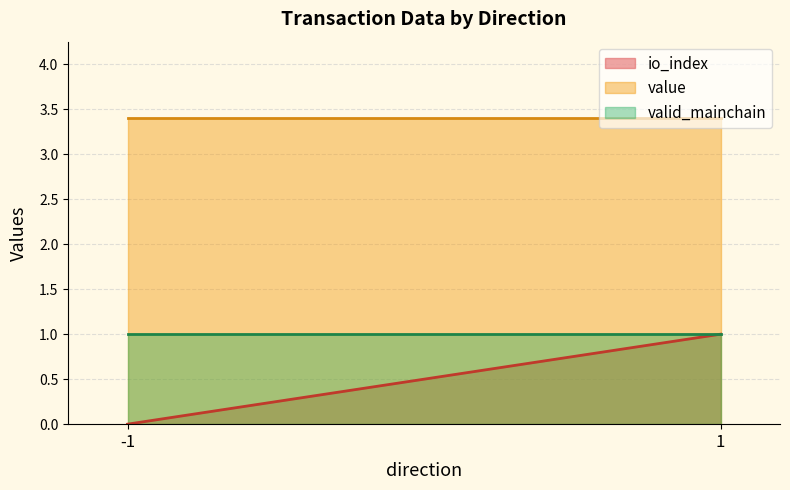

List the series in order of their overall mean, highest first.

value, valid_mainchain, io_index